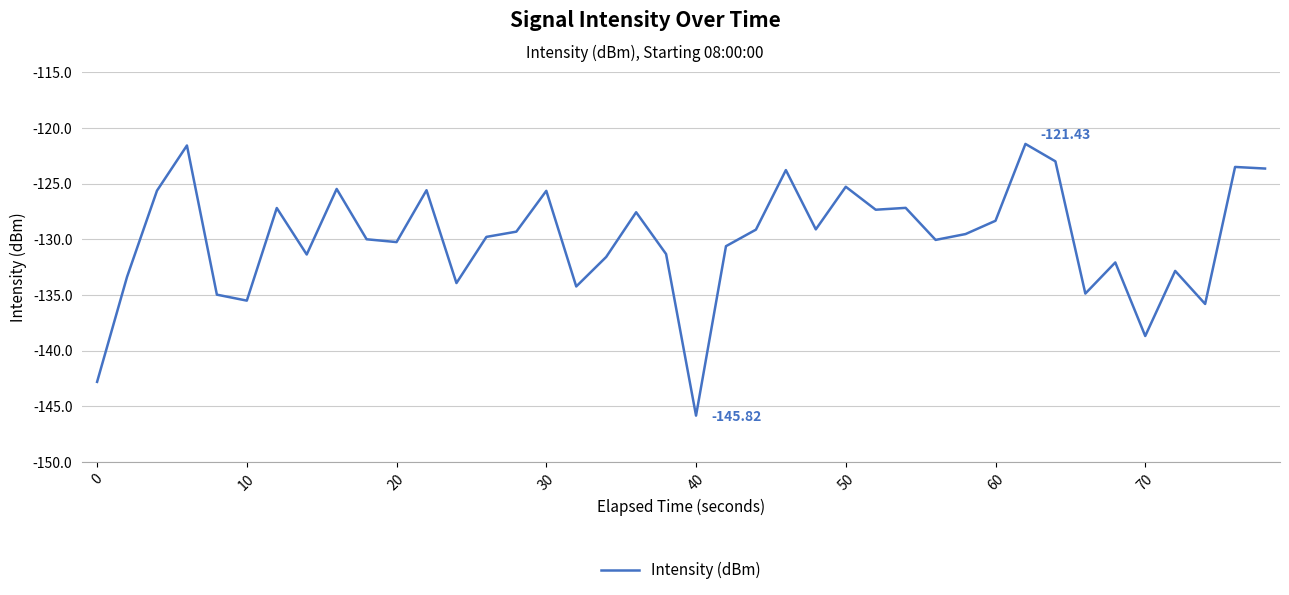

Is this an area chart (filled region under the line)?

No